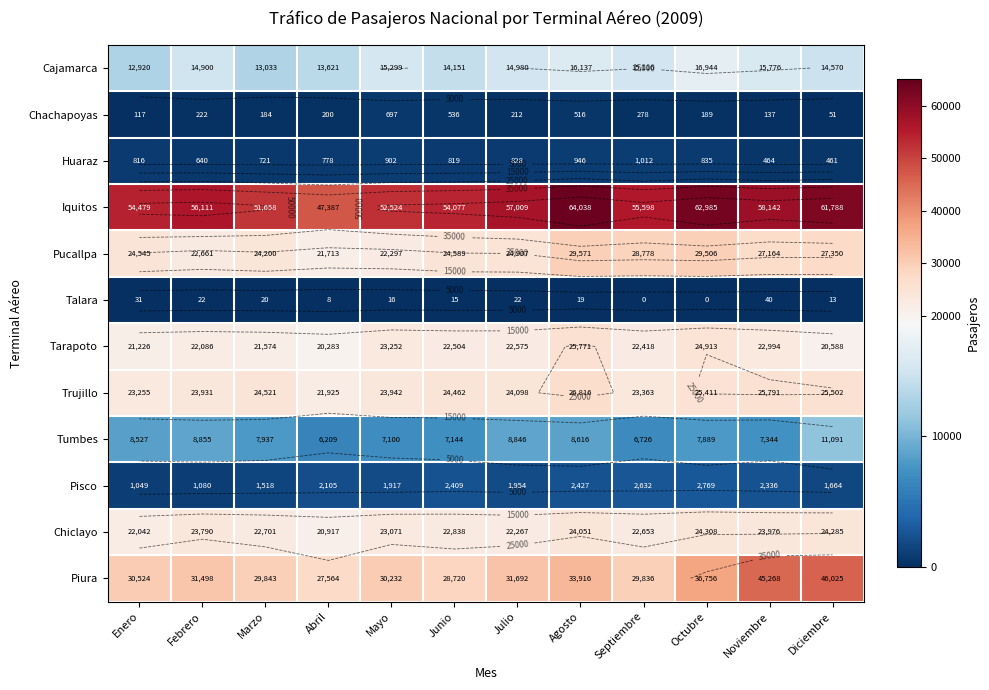

What is the total value across all series at Febrero?

205796